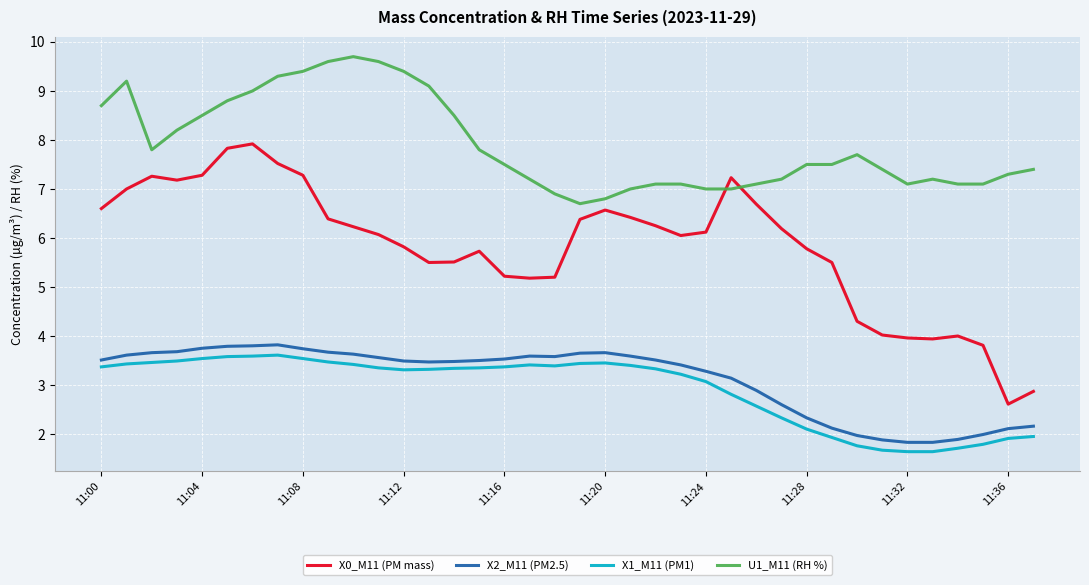

In X0_M11 (PM mass), how many points are lower than both neighbors (excluding endpoints)?

6